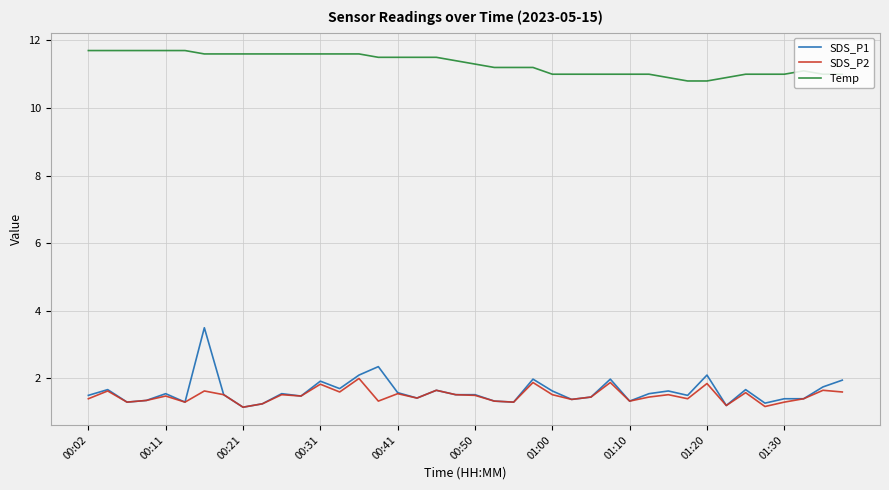

Which series has the largest total across all categories?

Temp